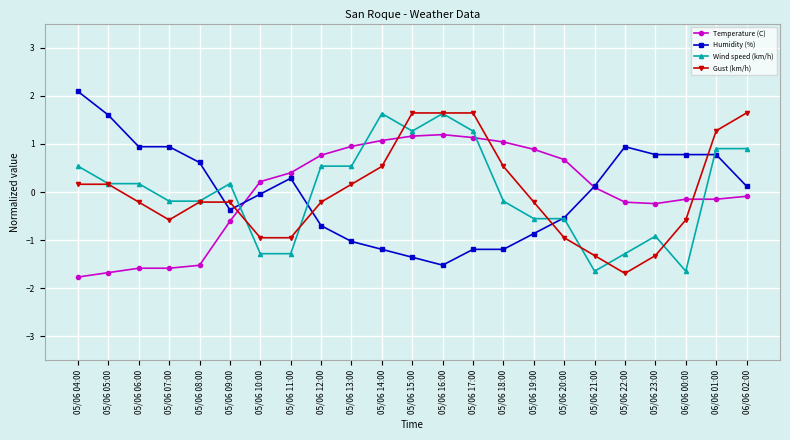

What are all the series names shown in the legend?

Temperature (C), Humidity (%), Wind speed (km/h), Gust (km/h)